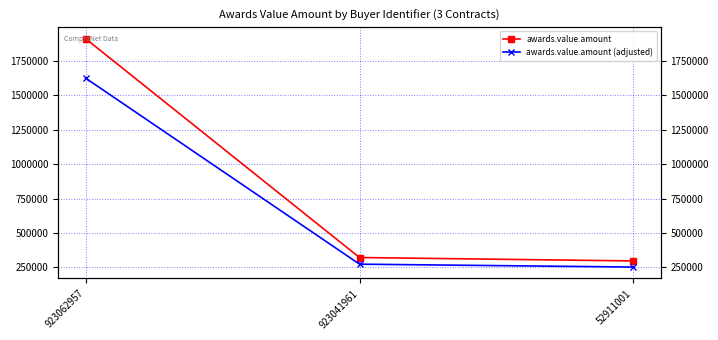

What is the smallest value displayed?

252399.0